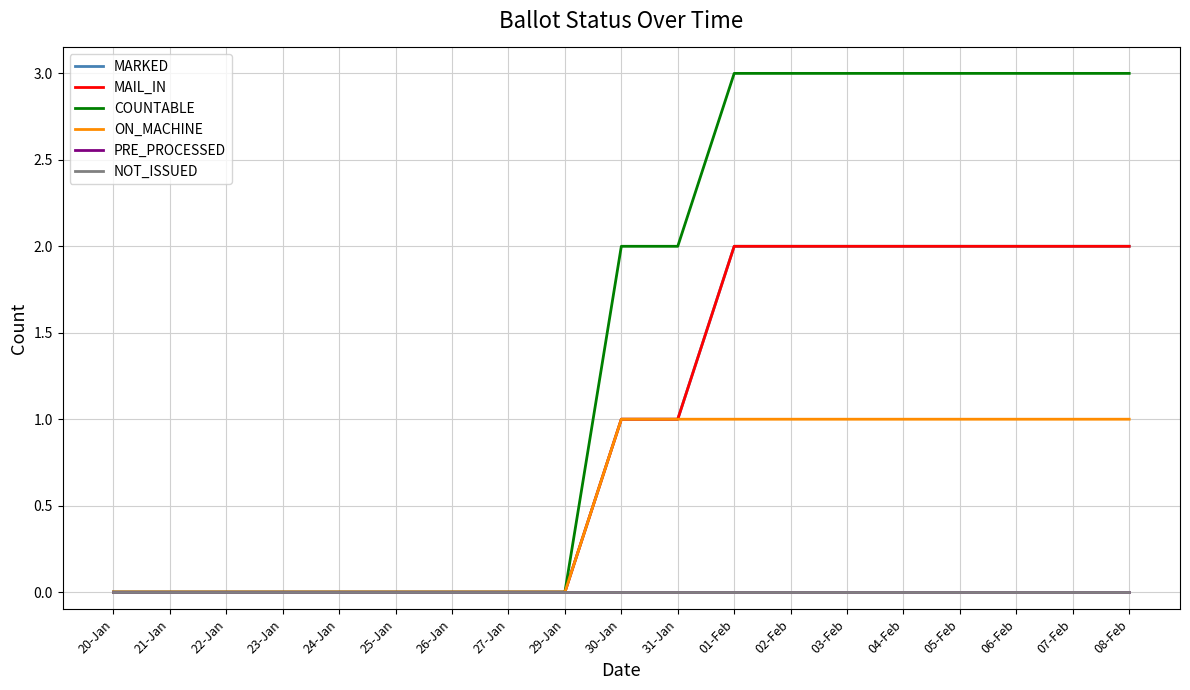

True or false: MARKED has more than 1 points higher than both neighbors.

False